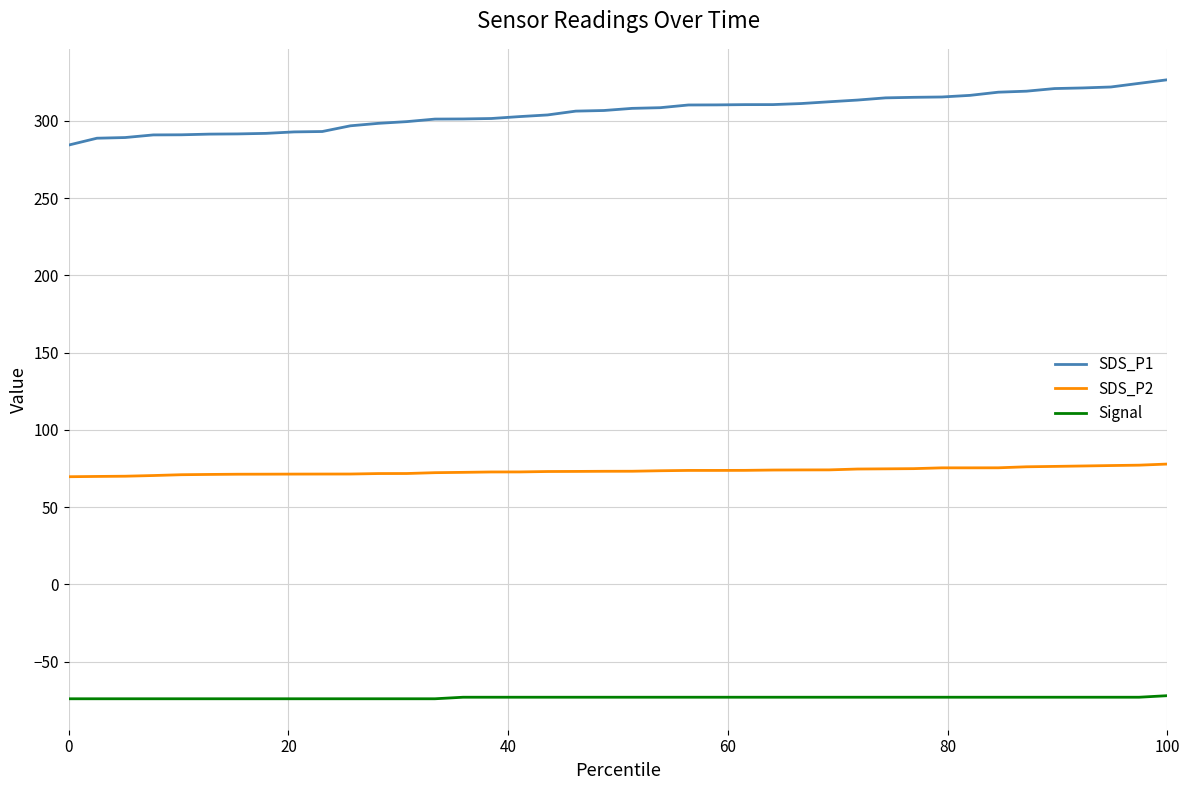

What is the average value of the SDS_P1 series?

305.8